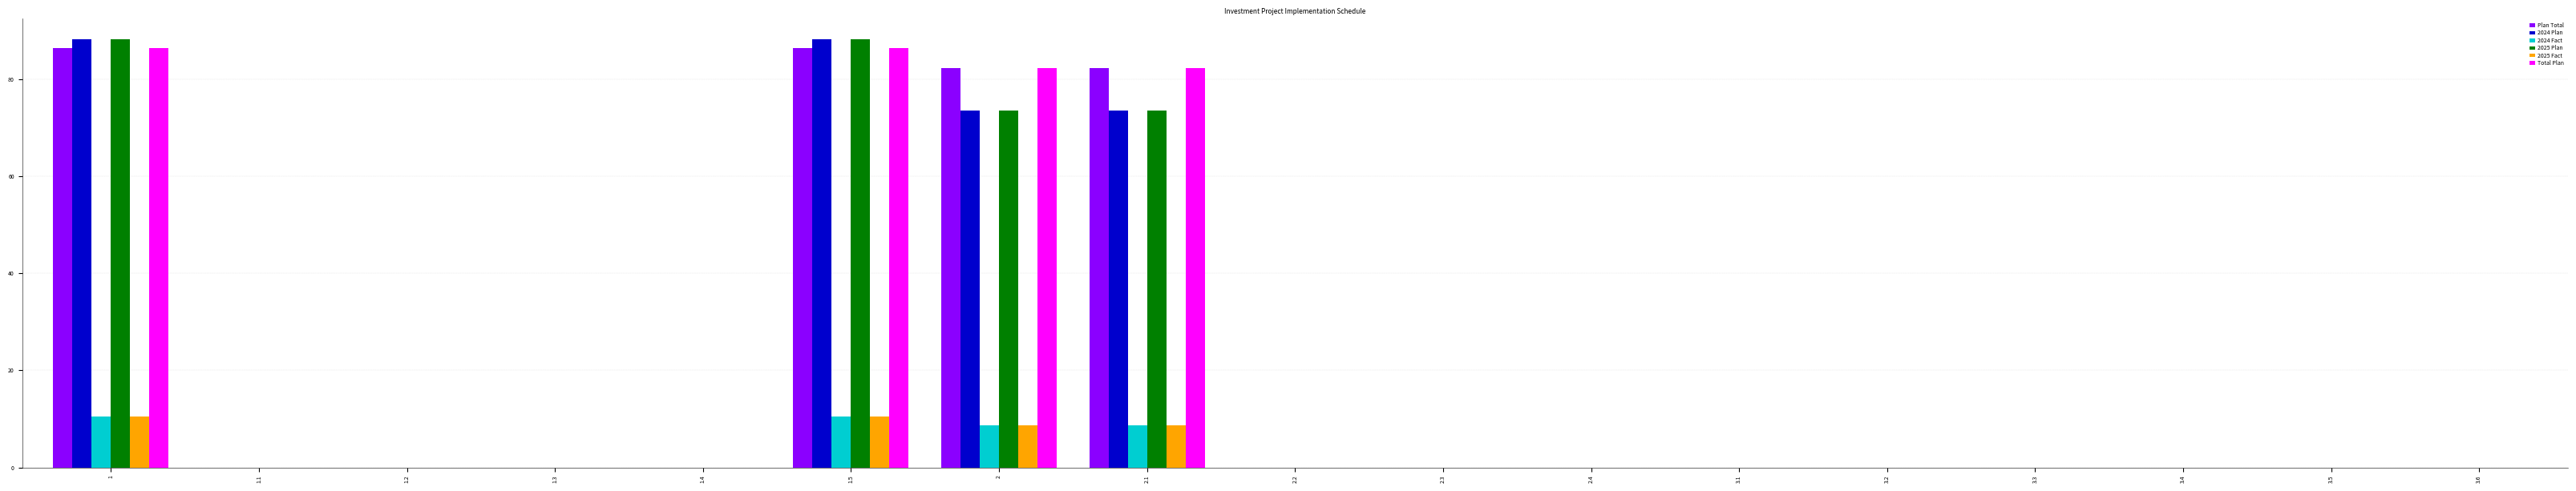

Is the value of Total Plan at 2 greater than the value of 2025 Plan at 3.2?

Yes